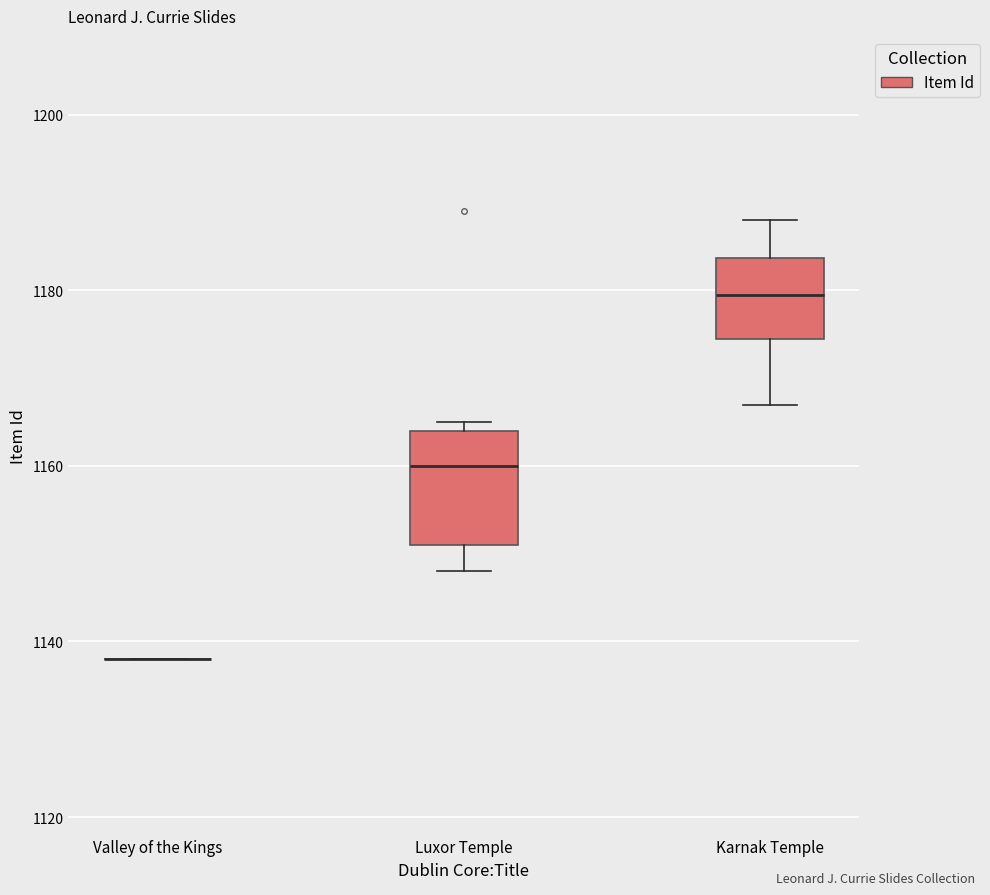

Reading left to right, transcribe this box plot: for each box, give where its median line is, the range the box spans, and where its two whiskers end, as read against the y-axis. The values are not printed on the chart, so give them approximately, as read against the axis.

Valley of the Kings: box collapsed to a line at 1138, whiskers 1138 to 1138
Luxor Temple: median 1160, box 1152 to 1164, whiskers 1148 to 1166
Karnak Temple: median 1180, box 1174 to 1184, whiskers 1168 to 1188